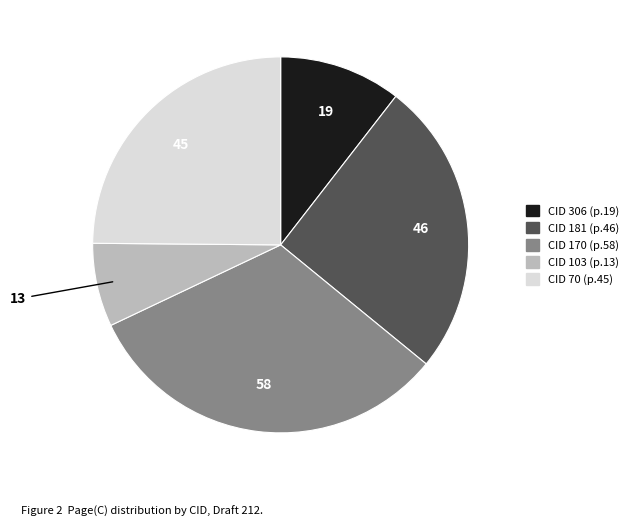

Is there any slice that represents more than half of the pie?

No